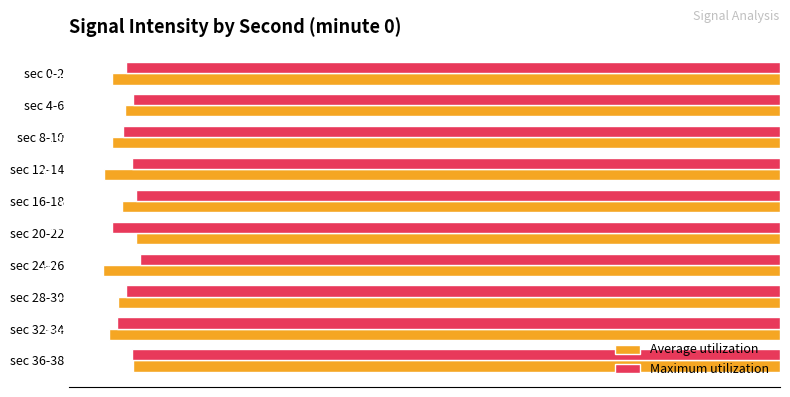

What are all the series names shown in the legend?

Average utilization, Maximum utilization